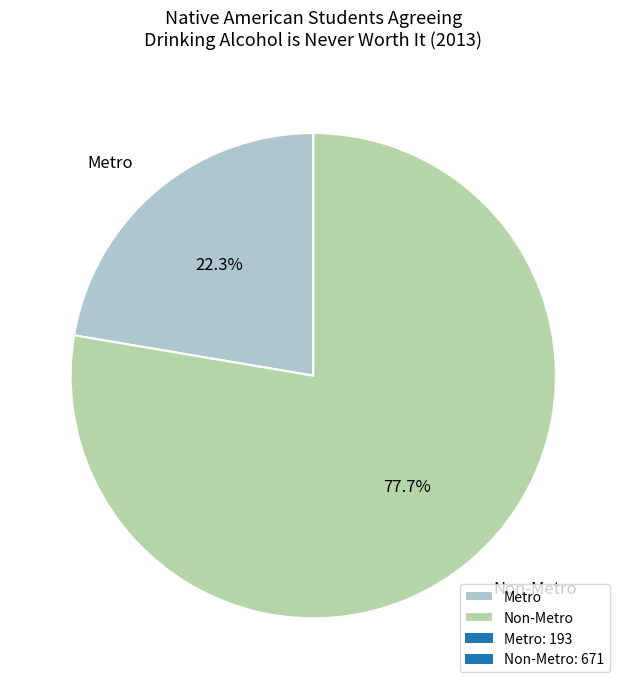

Count the number of slices in the pie.

2